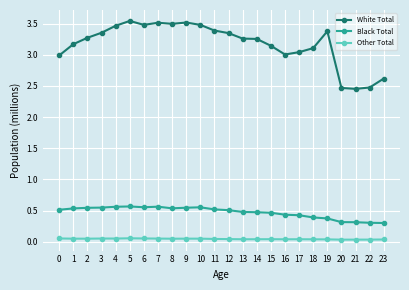

True or false: White Total and Other Total cross at least once.

False